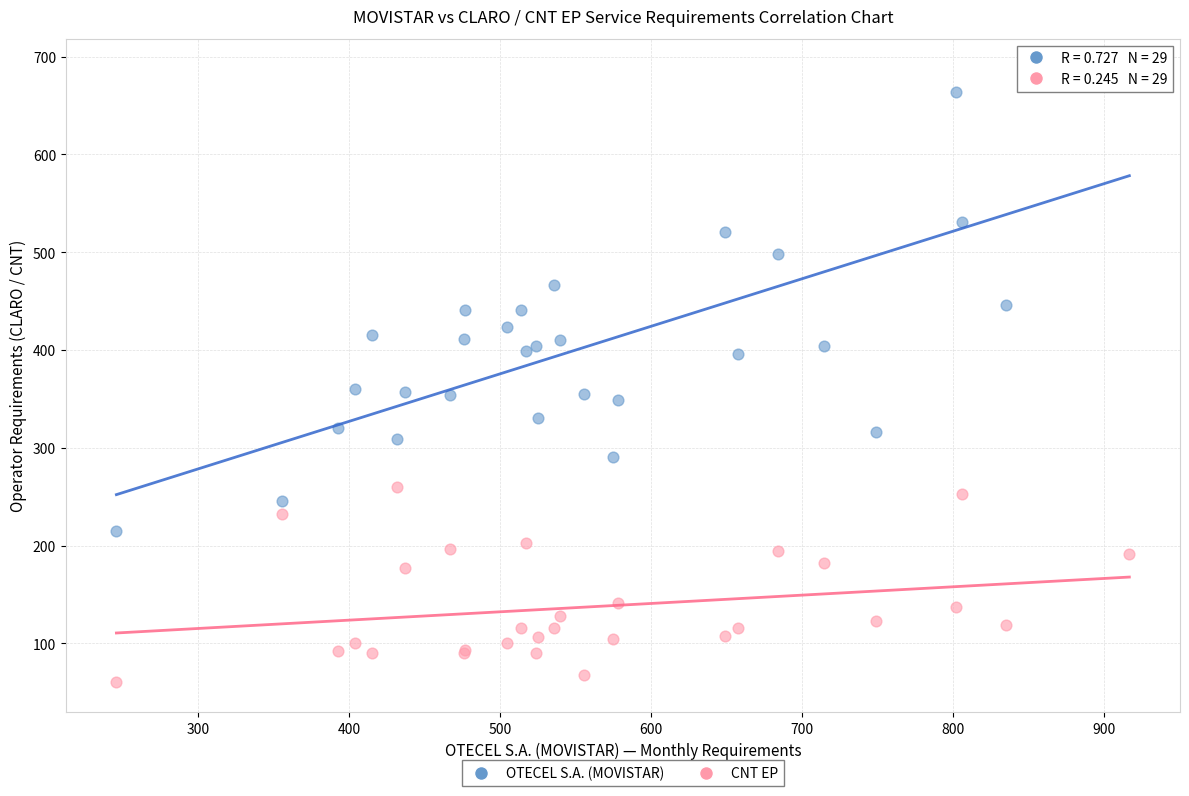

What is the X range (max minus min) for the scatter plot?

671